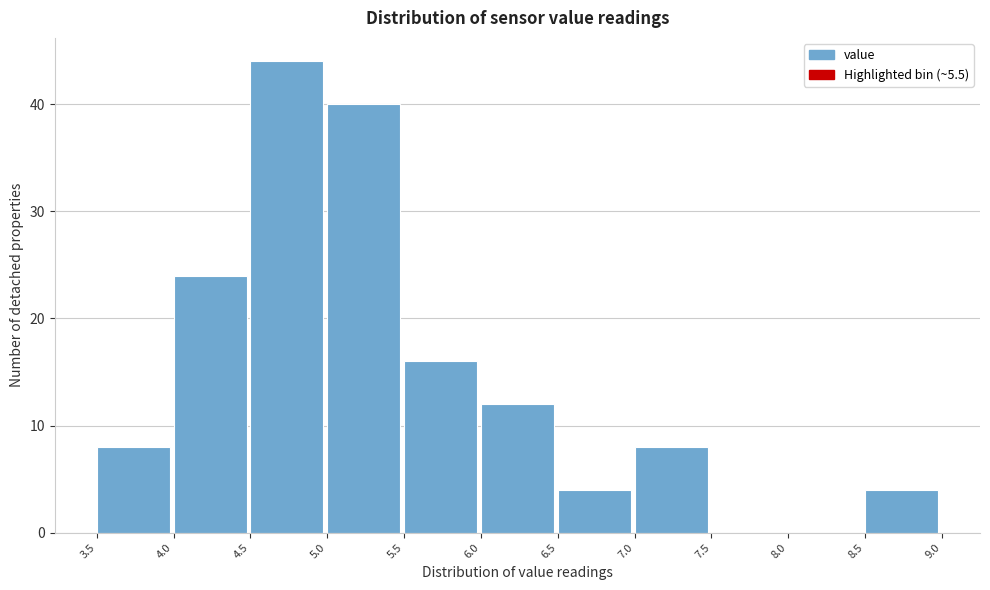

How tall is the bar that spans 7.0 to 7.5 on the x-axis? The values are not printed on the chart, so give them approximately, as read against the axis.

8